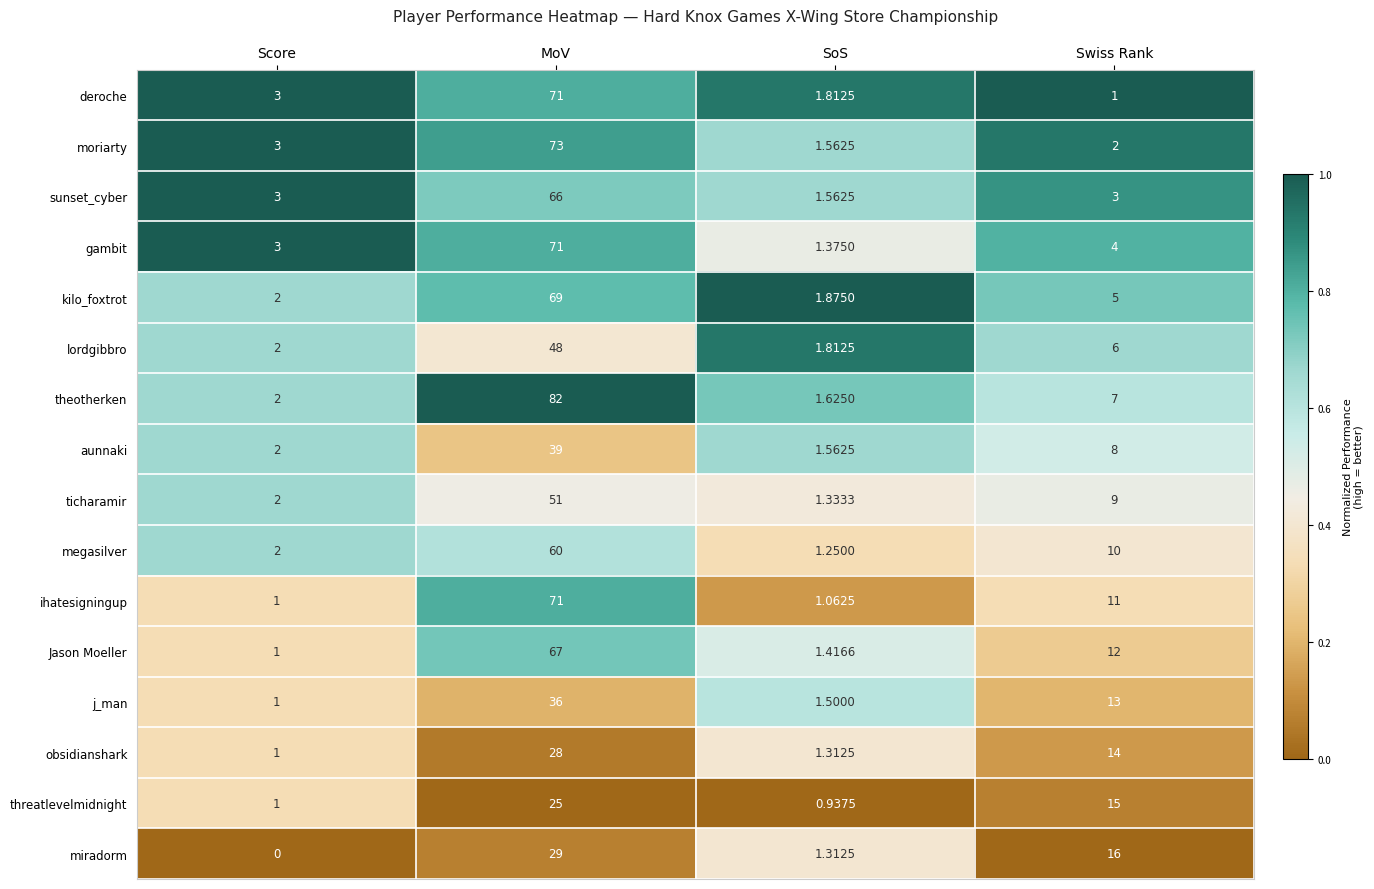

Where is theotherken nearest to the value 41?

Swiss Rank